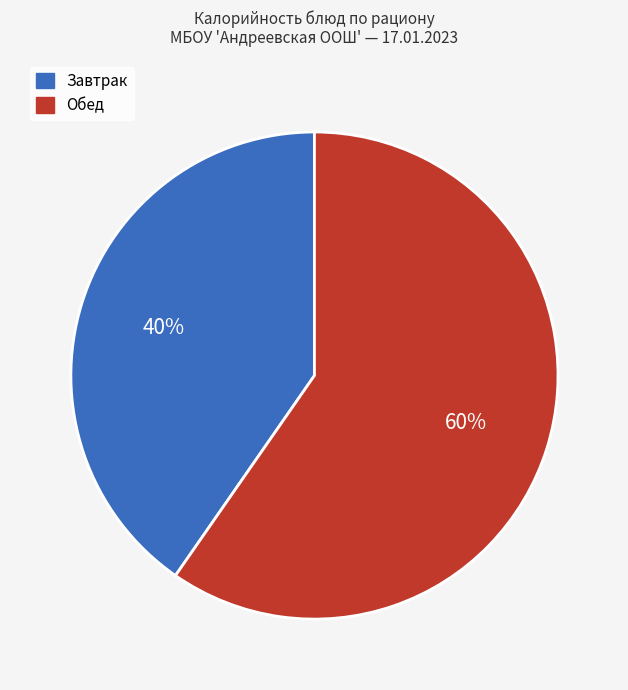

To the nearest percent, what is the average slice percentage?

50%